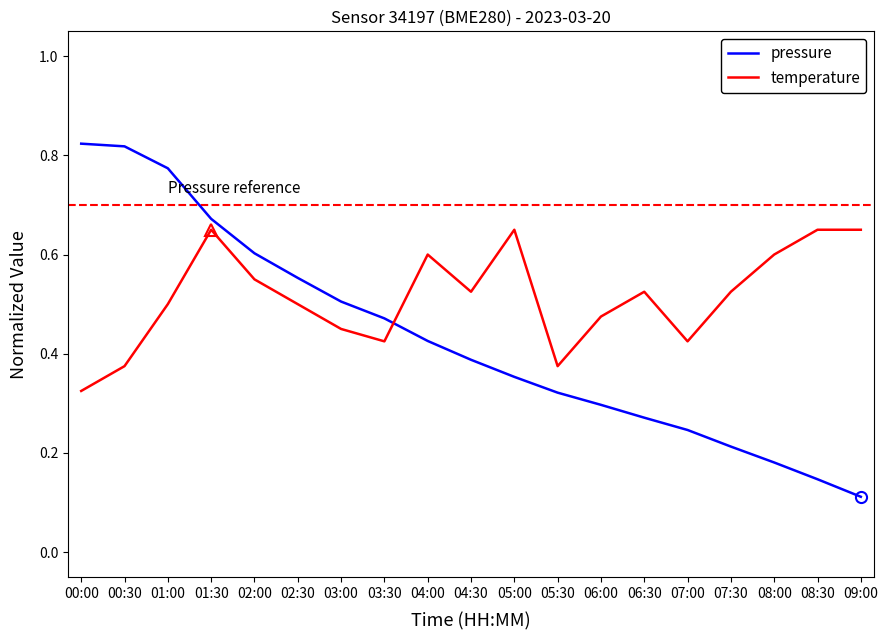

At which category does the chart reach its minimum across all series?

09:00